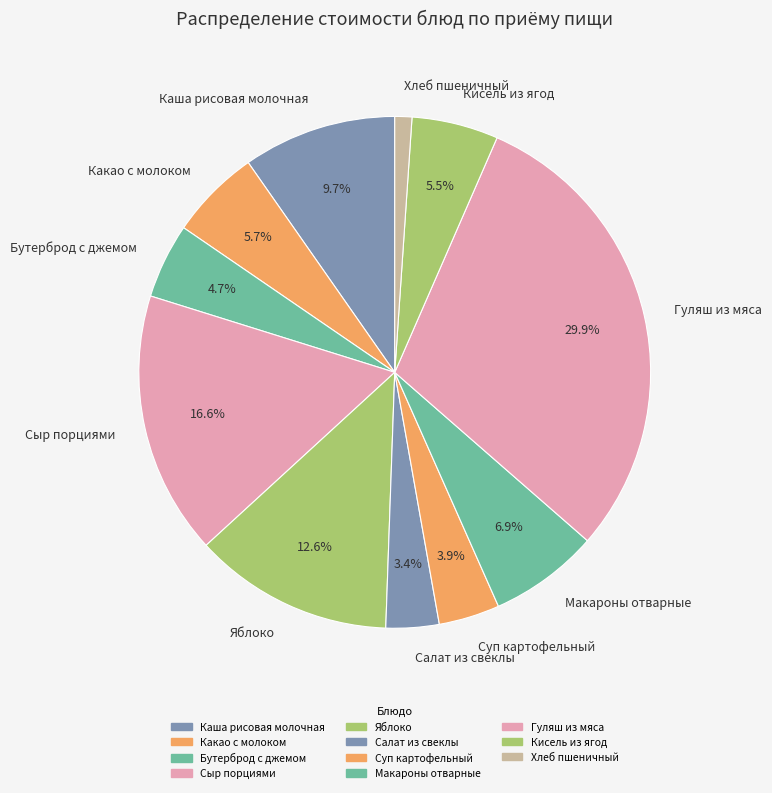

To the nearest percent, what is the difference between the Гуляш из мяса and Каша рисовая молочная slice percentages?

20%